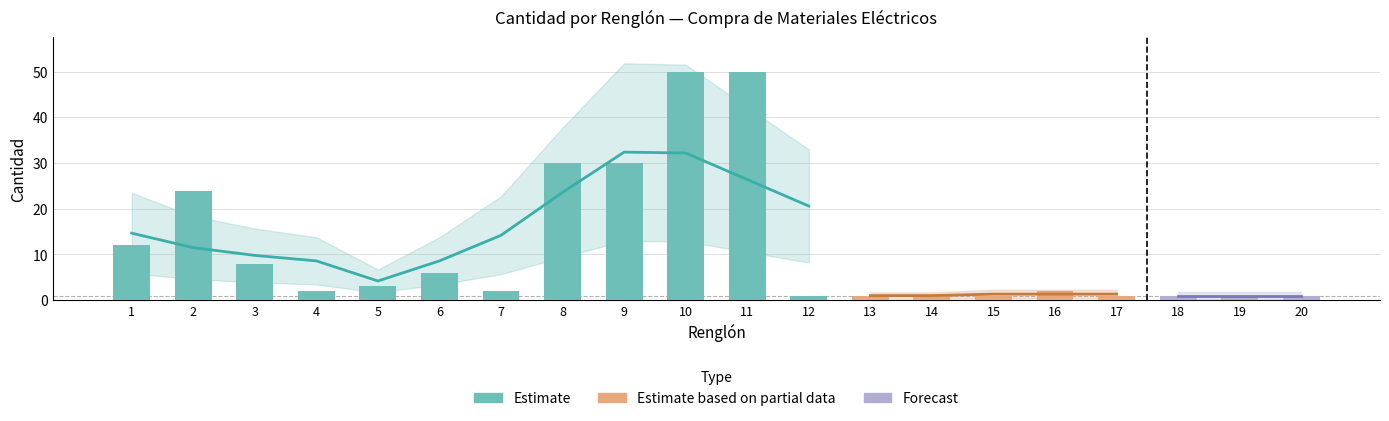

How many data points does each series have?

20